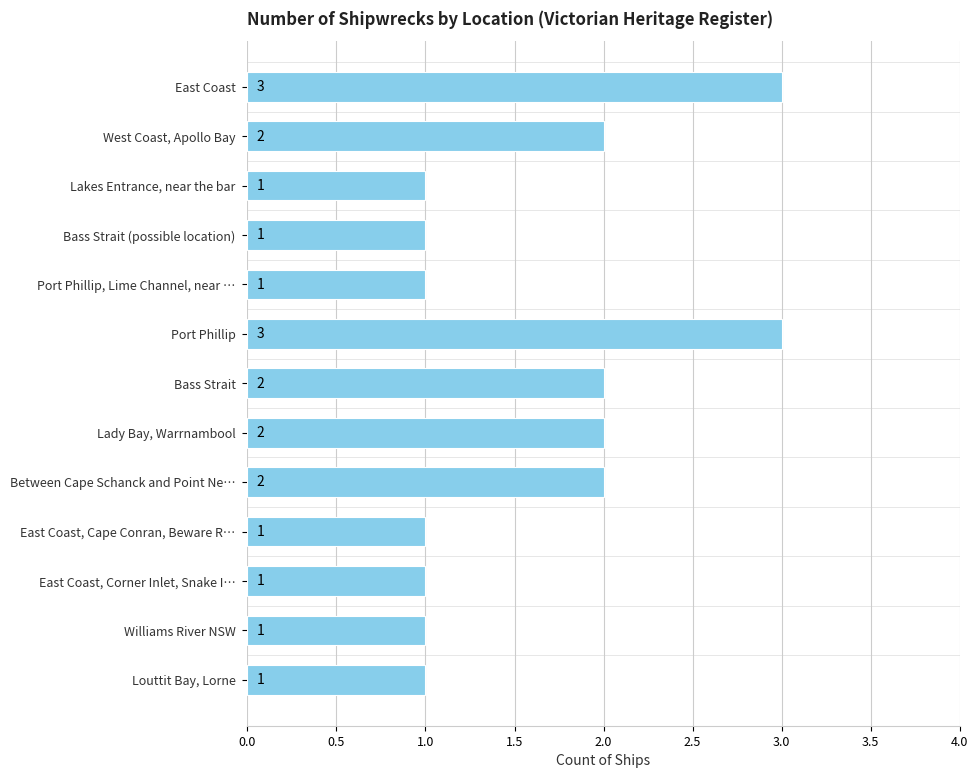

Approximately how many times larger is the value at Lakes Entrance, near the bar compared to Port Phillip?

0.3